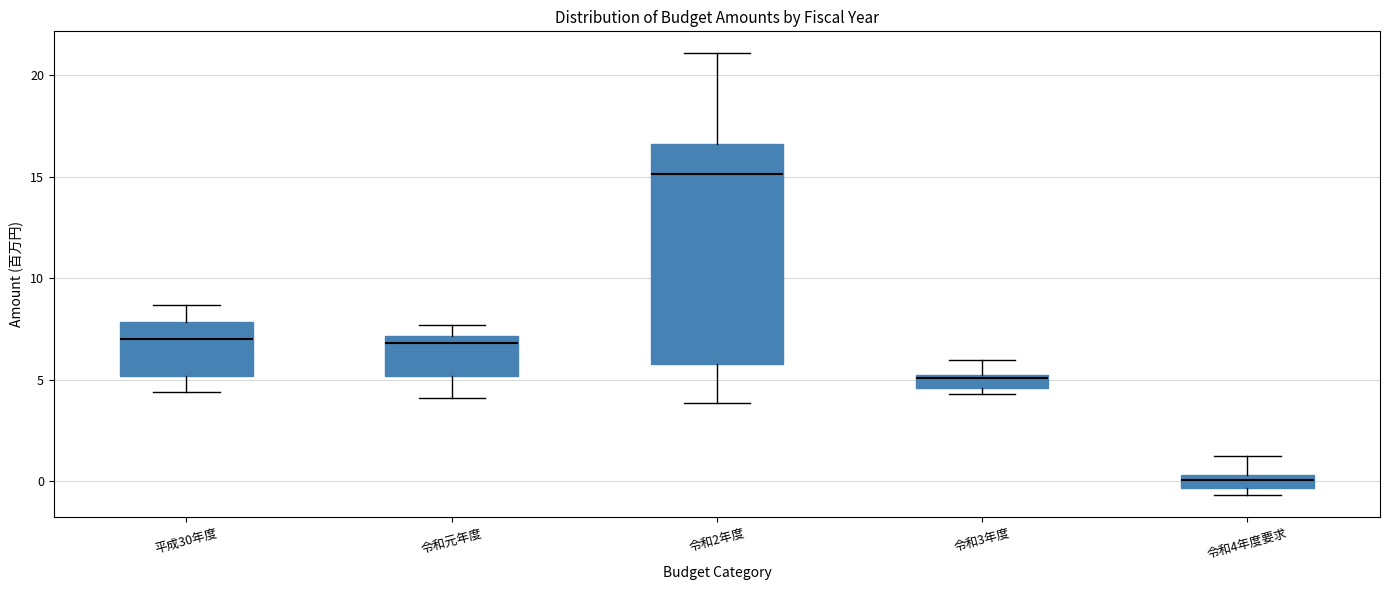

Which box is the tallest, from its lower edge to its upper edge?

令和2年度